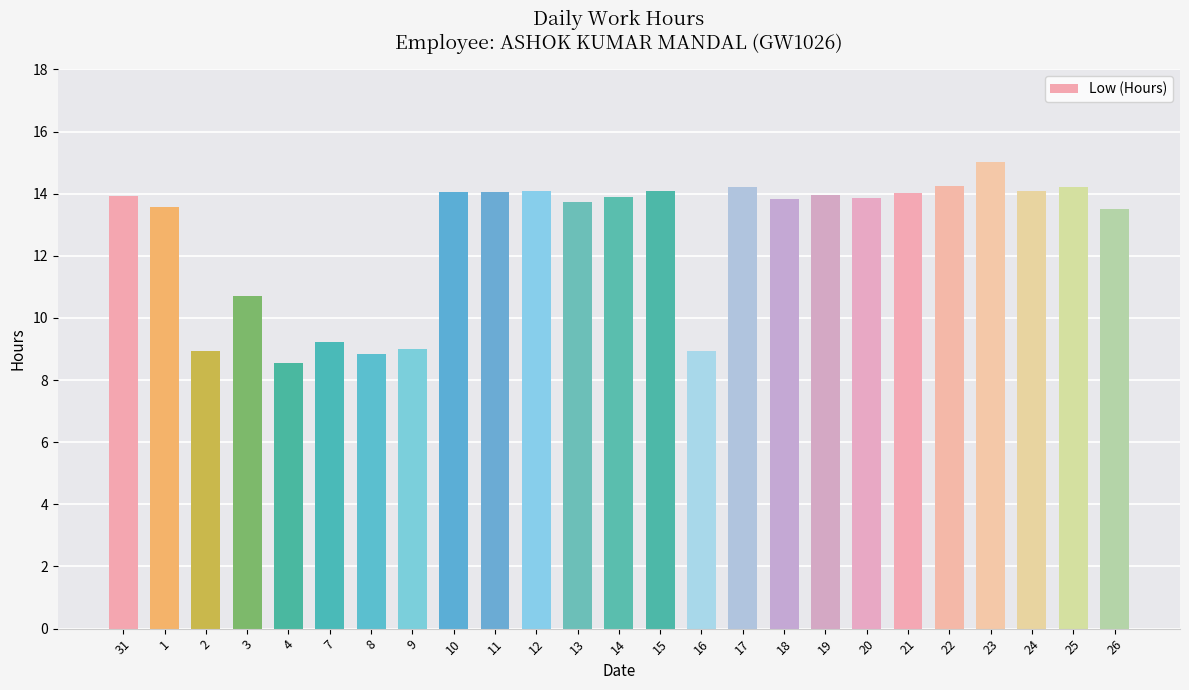

Between 21 and 25, which is larger?

25